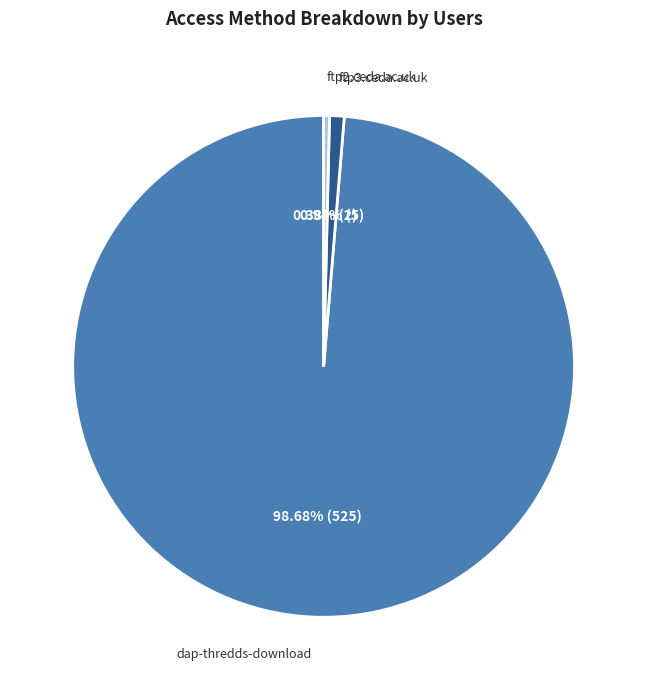

Approximately how many times larger is the value at ftp2.ceda.ac.uk compared to ftp3.ceda.ac.uk?

0.4